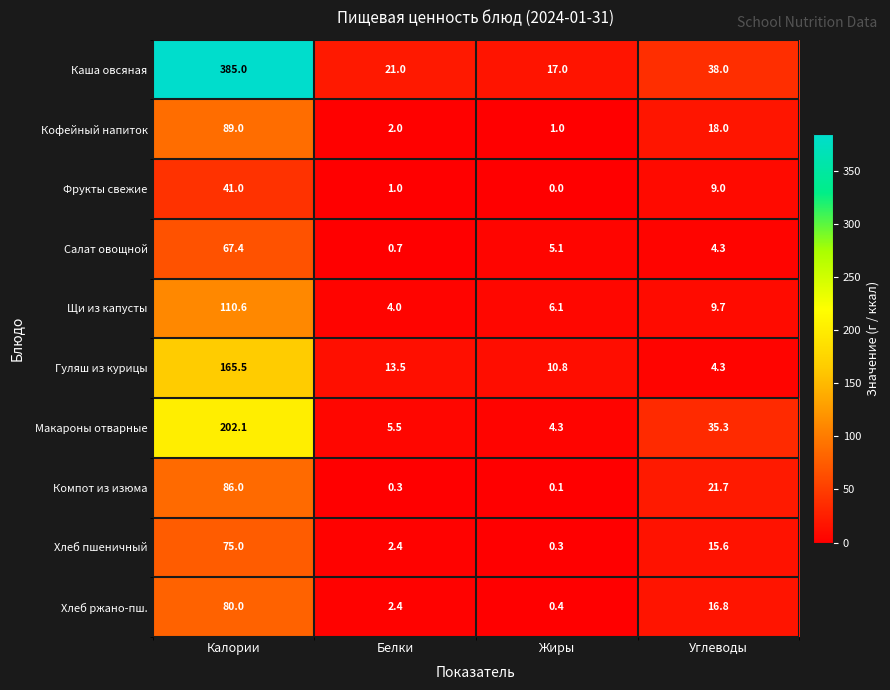

The value of Гуляш из курицы at Калории is 112.5. True or false?

False